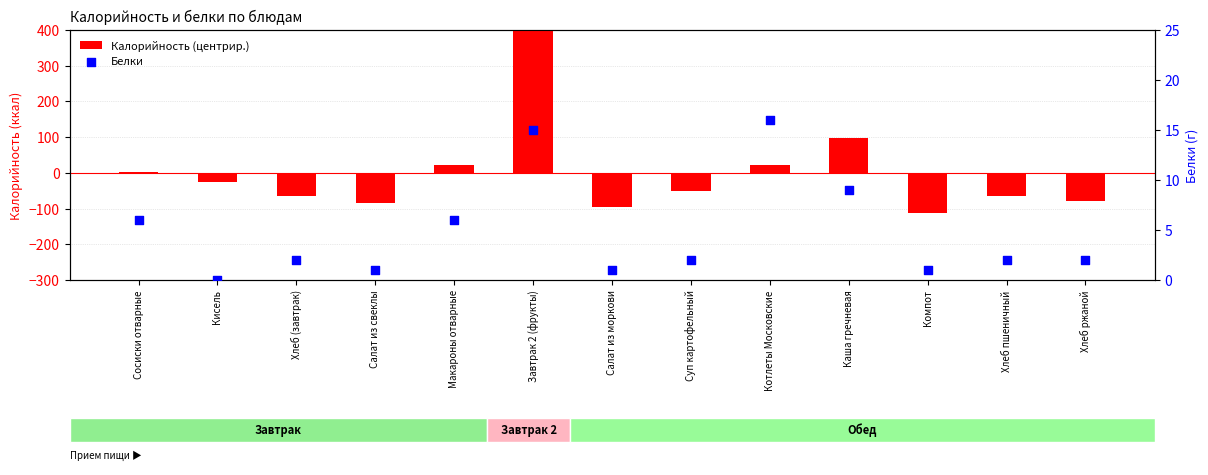

What are all the series names shown in the legend?

Калорийность (центрир.), Белки